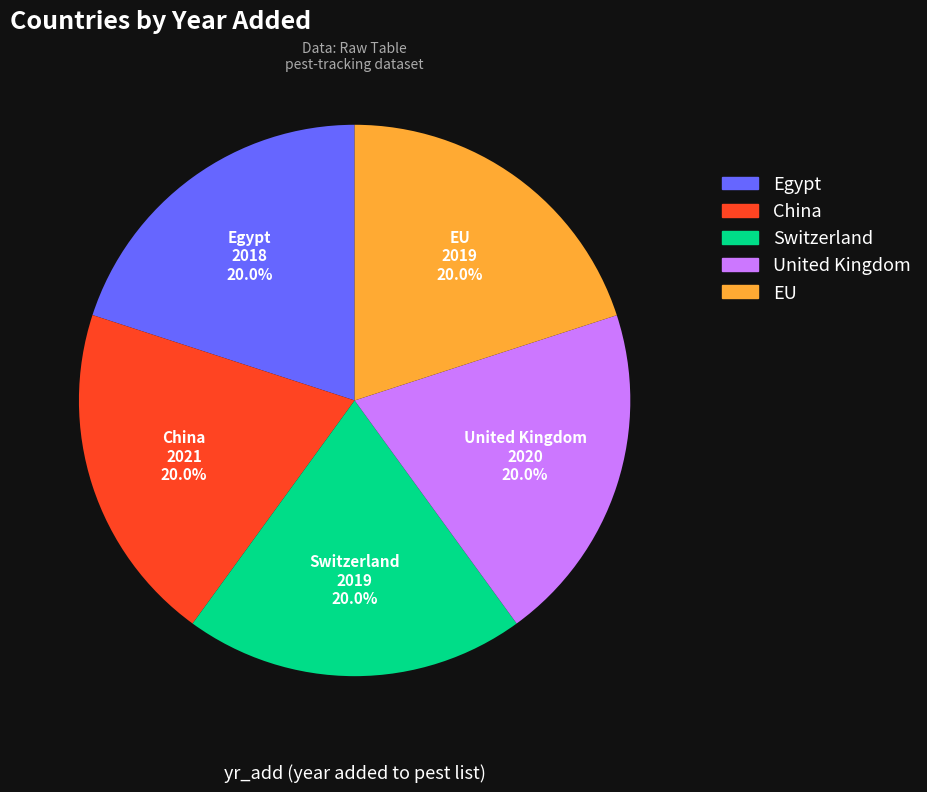

True or false: United Kingdom accounts for 20% of the total.

True